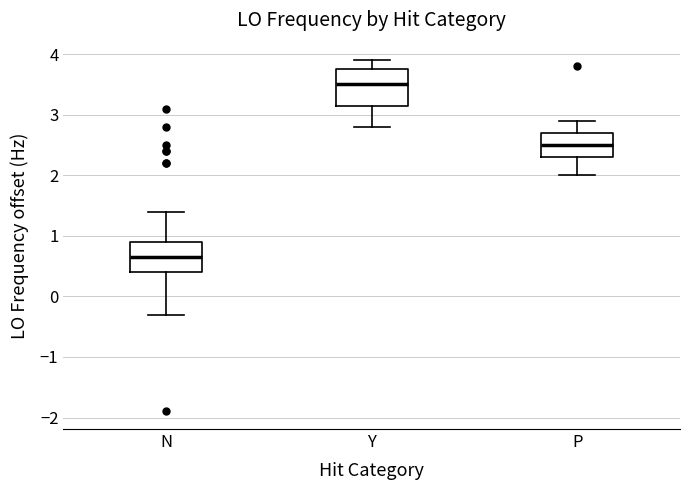

Reading left to right, read every box against the y-axis: the position of its median line, the range the box covers, and the ends of its whiskers. The values are not printed on the chart, so give them approximately, as read against the axis.

N: median 0.7, box 0.4 to 0.9, whiskers -0.3 to 1.4
Y: median 3.5, box 3.2 to 3.8, whiskers 2.8 to 3.9
P: median 2.5, box 2.3 to 2.7, whiskers 2.0 to 2.9